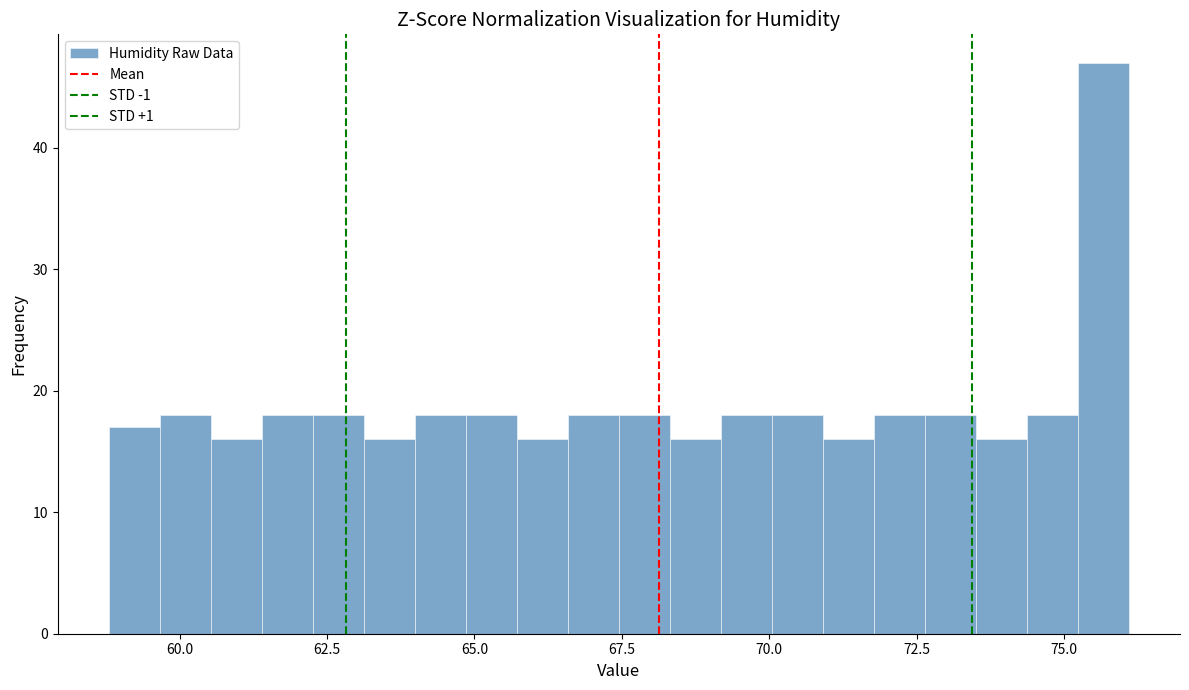

Read against the x-axis, roughly where is the centre of the tallest bar?

75.5